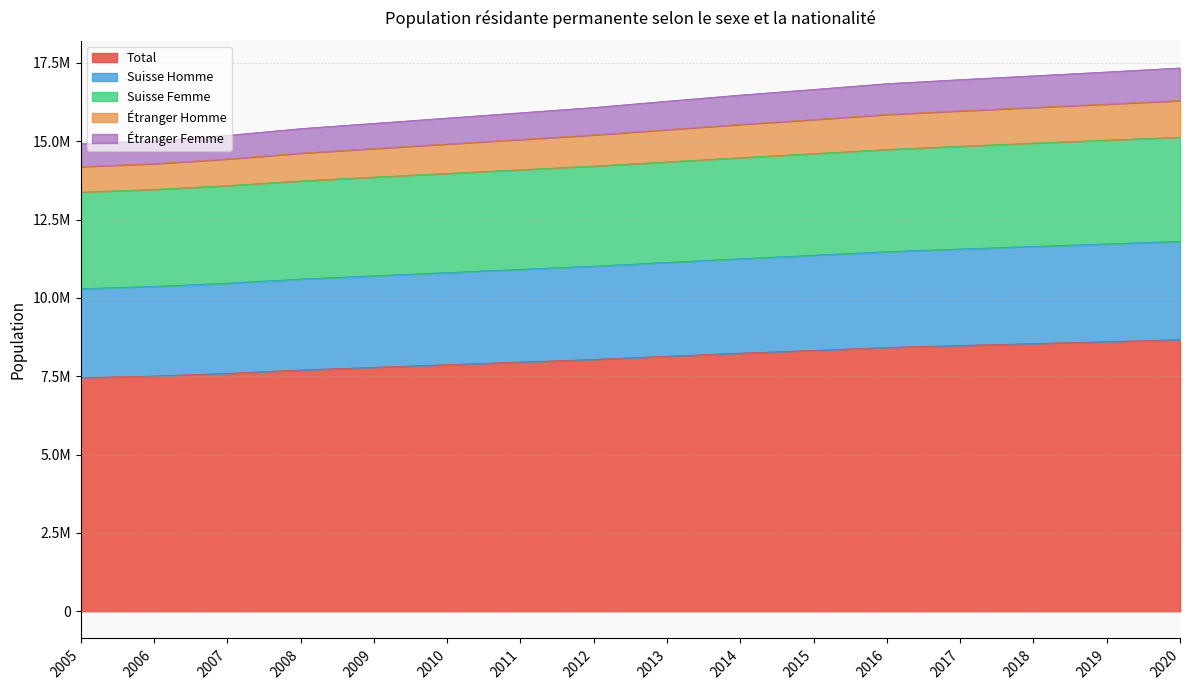

True or false: Suisse Homme has more than 2 points higher than both neighbors.

False